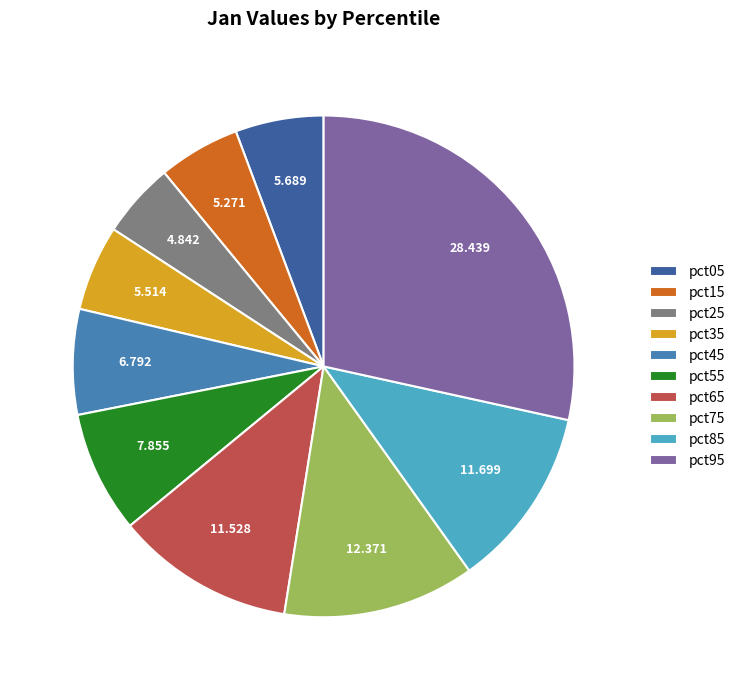

Do pct45 and pct25 together represent more than half of the pie?

No